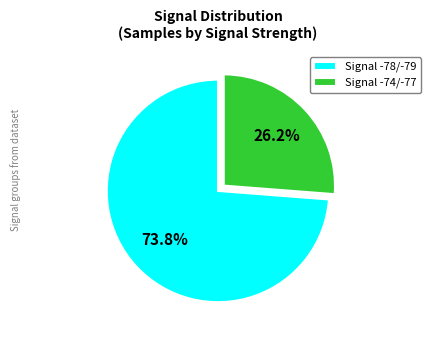

Is there any slice that represents more than half of the pie?

Yes